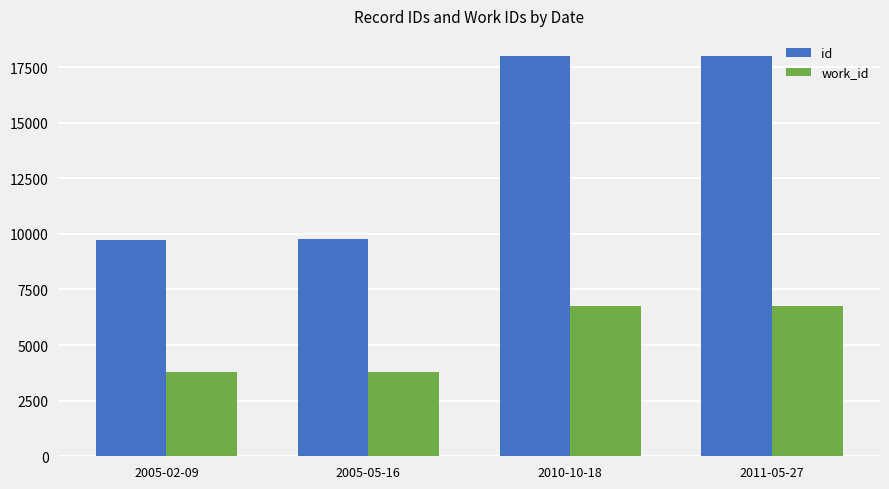

Is it true that id equals 9756 at 2005-05-16?

True